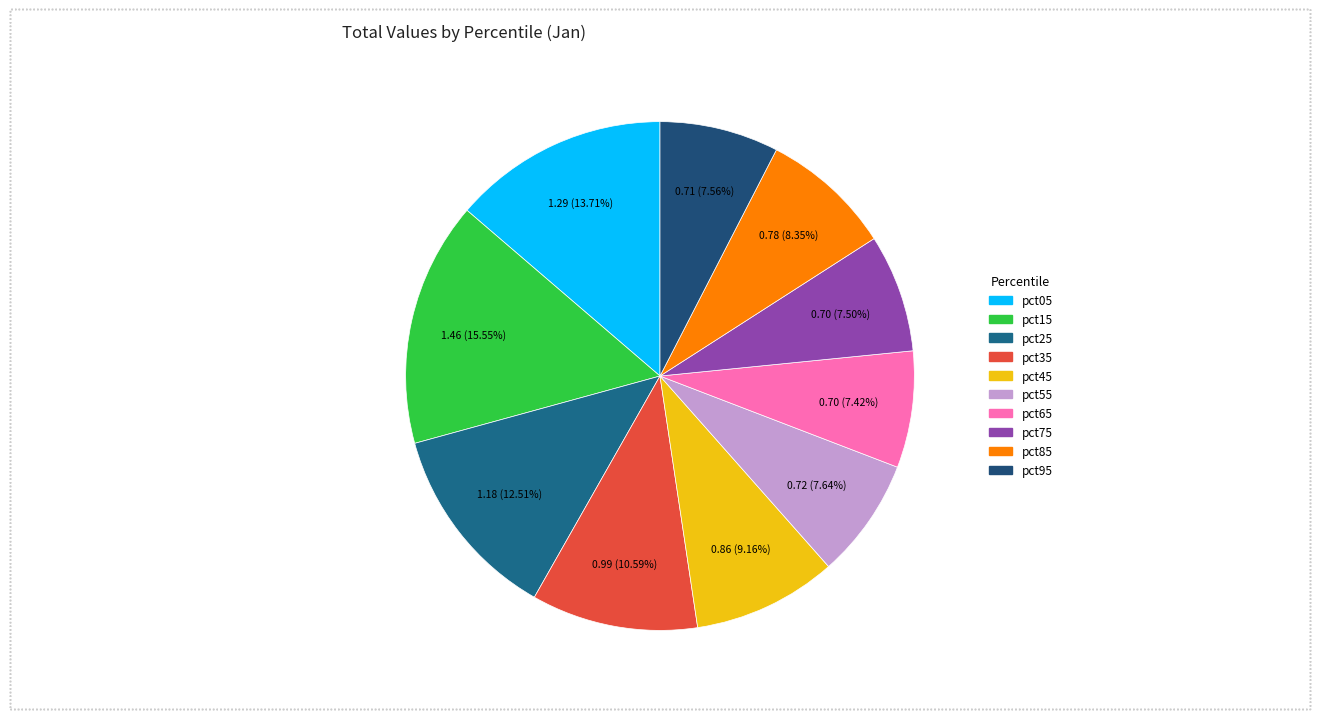

Is there any slice that represents more than half of the pie?

No